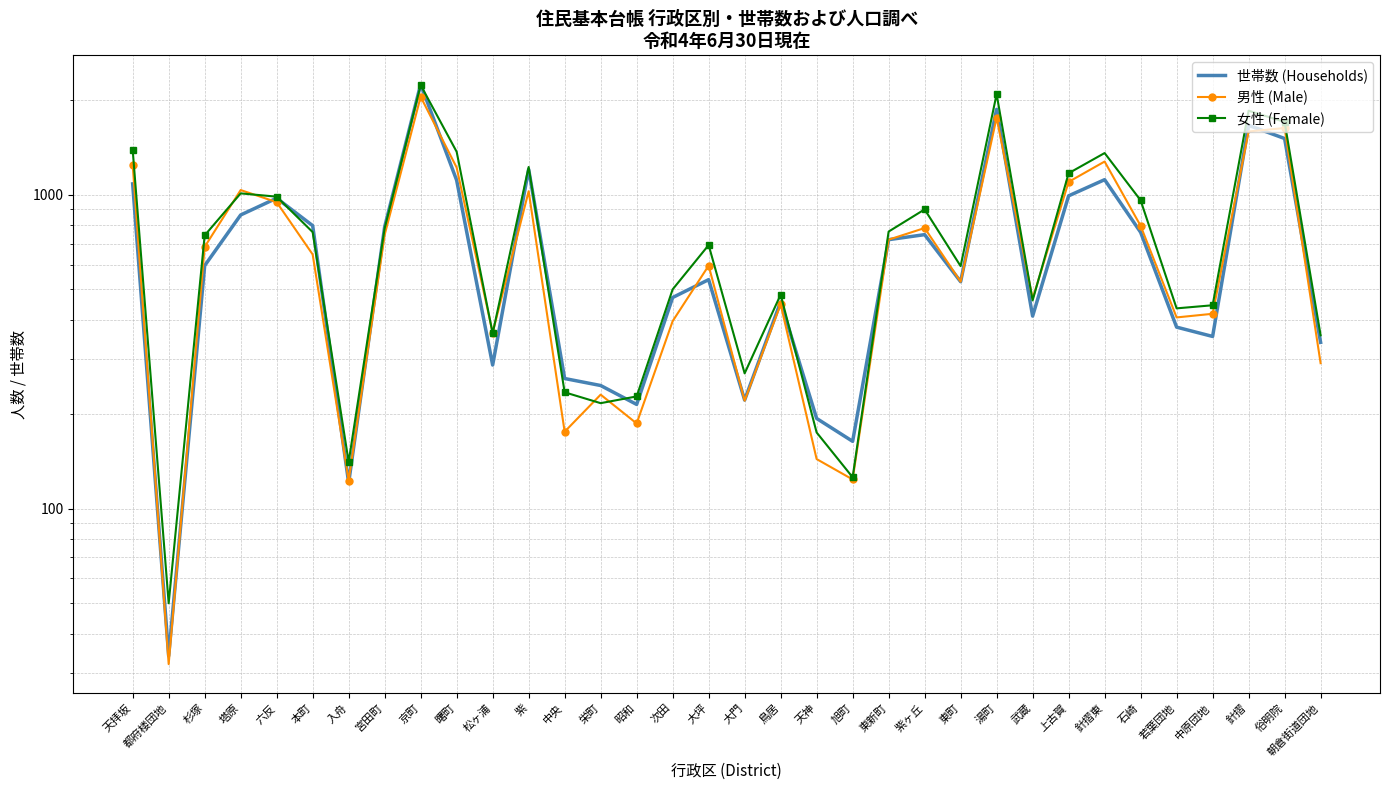

Which series has the largest total across all categories?

女性 (Female)